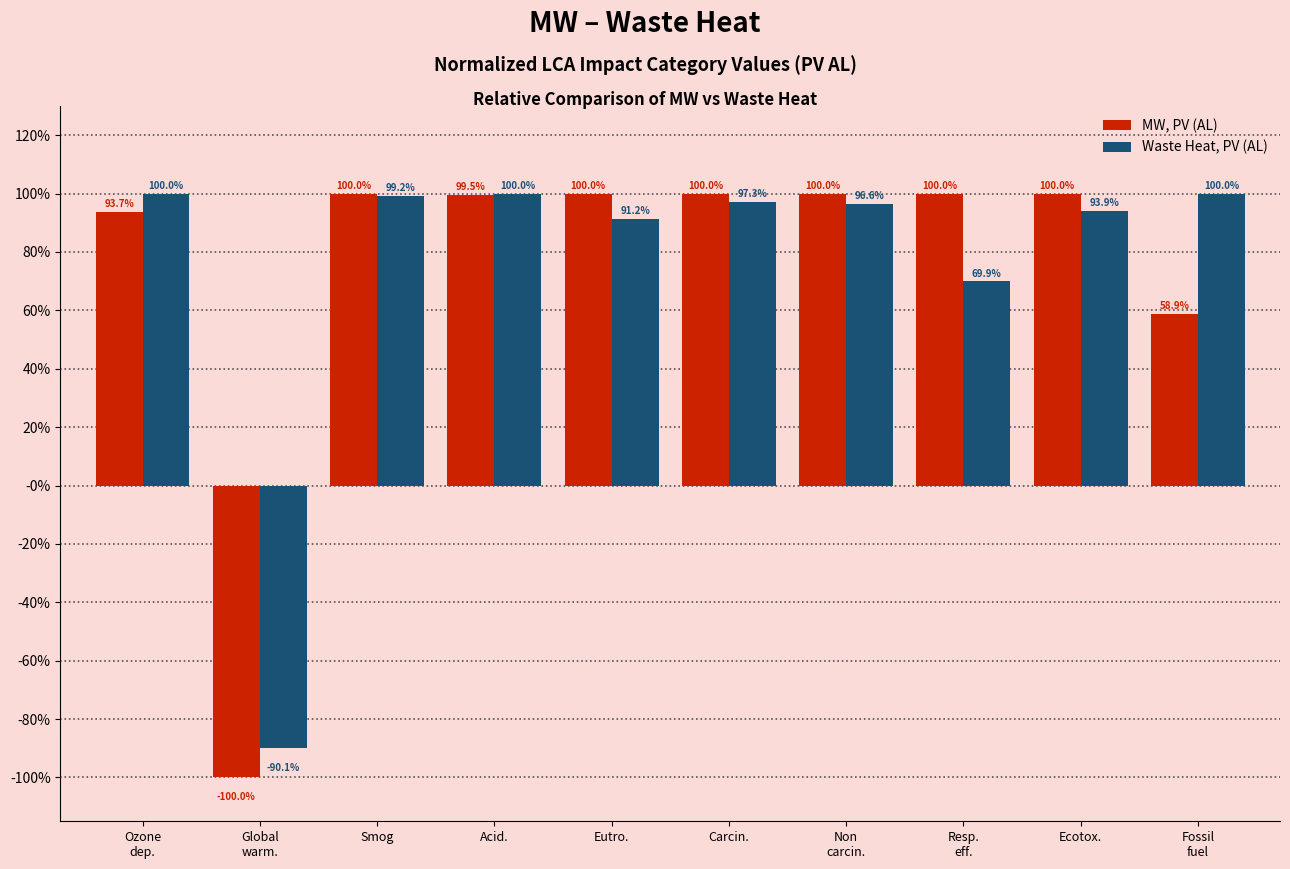

Are the bars grouped side by side (vs. stacked)?

Yes